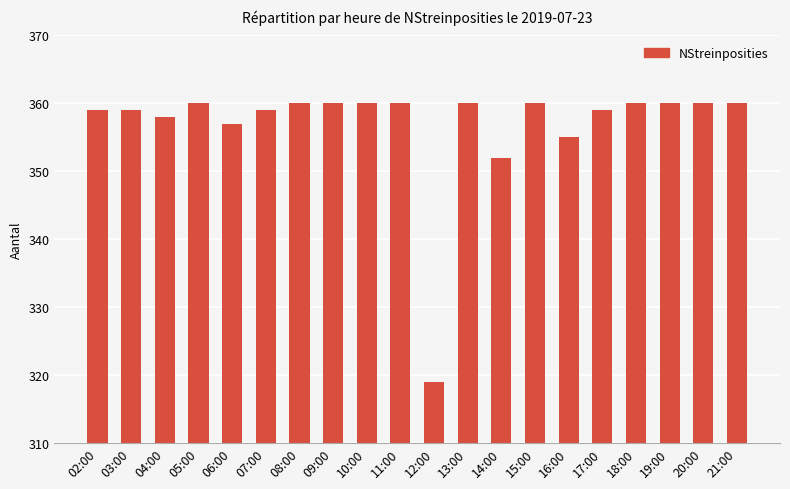

What is the label of the 6th bar from the right?

16:00